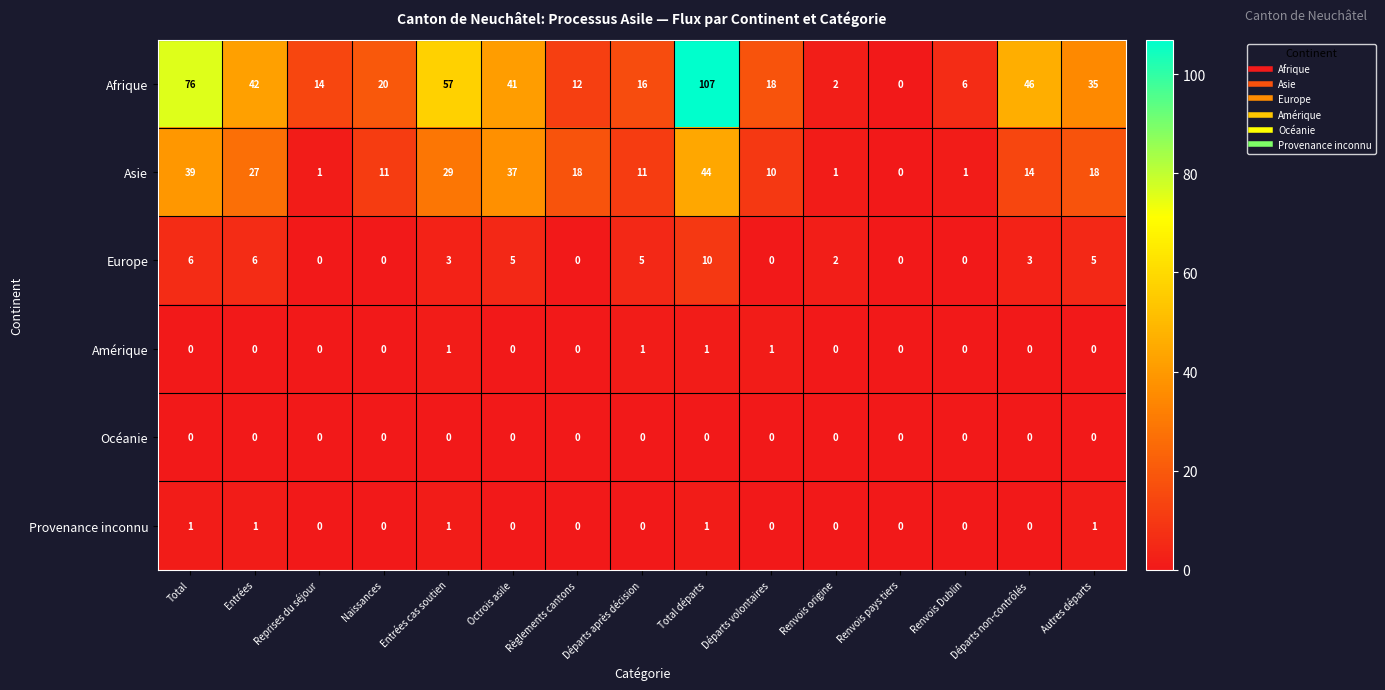

Which series has the largest range (max minus min)?

Afrique